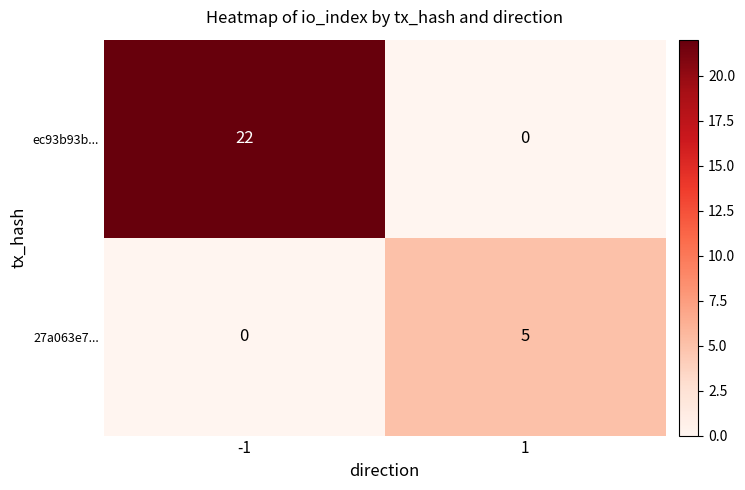

What is the difference between the highest and lowest values at -1?

22